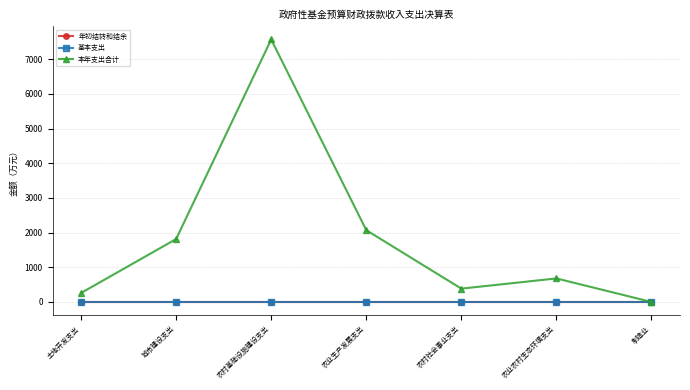

True or false: 年初结转和结余 has more than 2 interior local peaks.

False